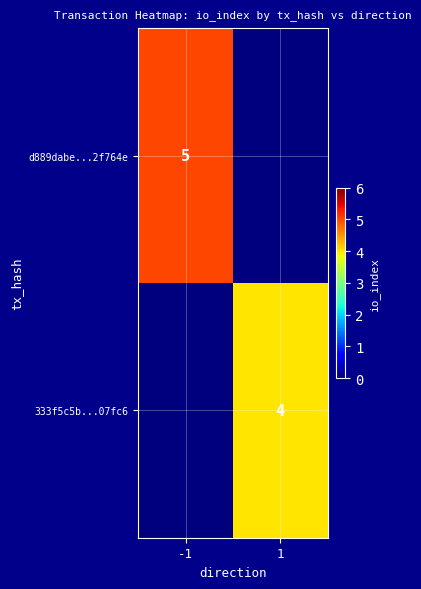

True or false: 333f5c5b...07fc6 has a value of 4 at 1.

True